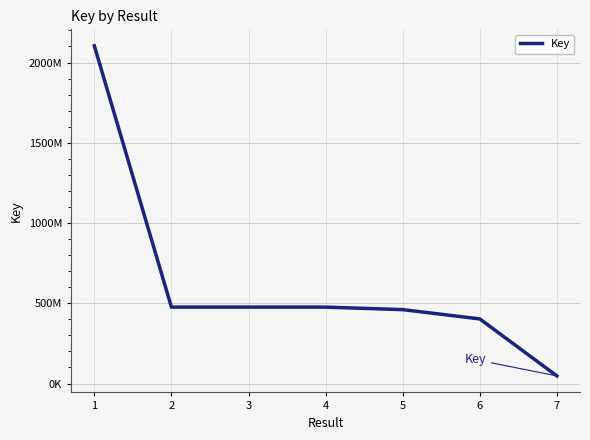

Rank the categories by value from lowest to highest.

7, 6, 5, 2, 4, 3, 1